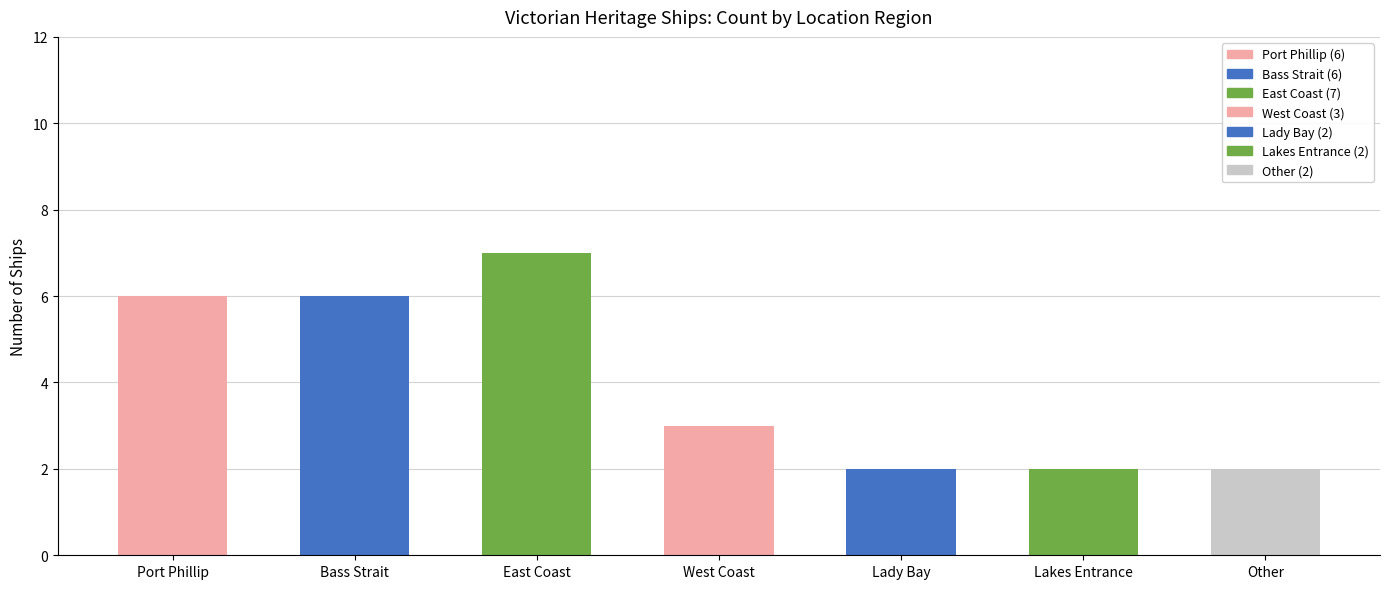

What is the approximate value at Other?

2